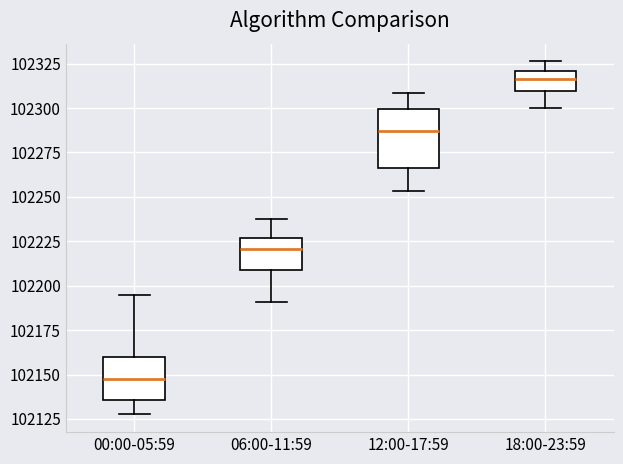

Reading left to right, read every box against the y-axis: the position of its median line, the range the box covers, and the ends of its whiskers. The values are not printed on the chart, so give them approximately, as read against the axis.

00:00-05:59: median 102150, box 102135 to 102160, whiskers 102130 to 102195
06:00-11:59: median 102220, box 102210 to 102225, whiskers 102190 to 102235
12:00-17:59: median 102285, box 102265 to 102300, whiskers 102255 to 102310
18:00-23:59: median 102315, box 102310 to 102320, whiskers 102300 to 102325